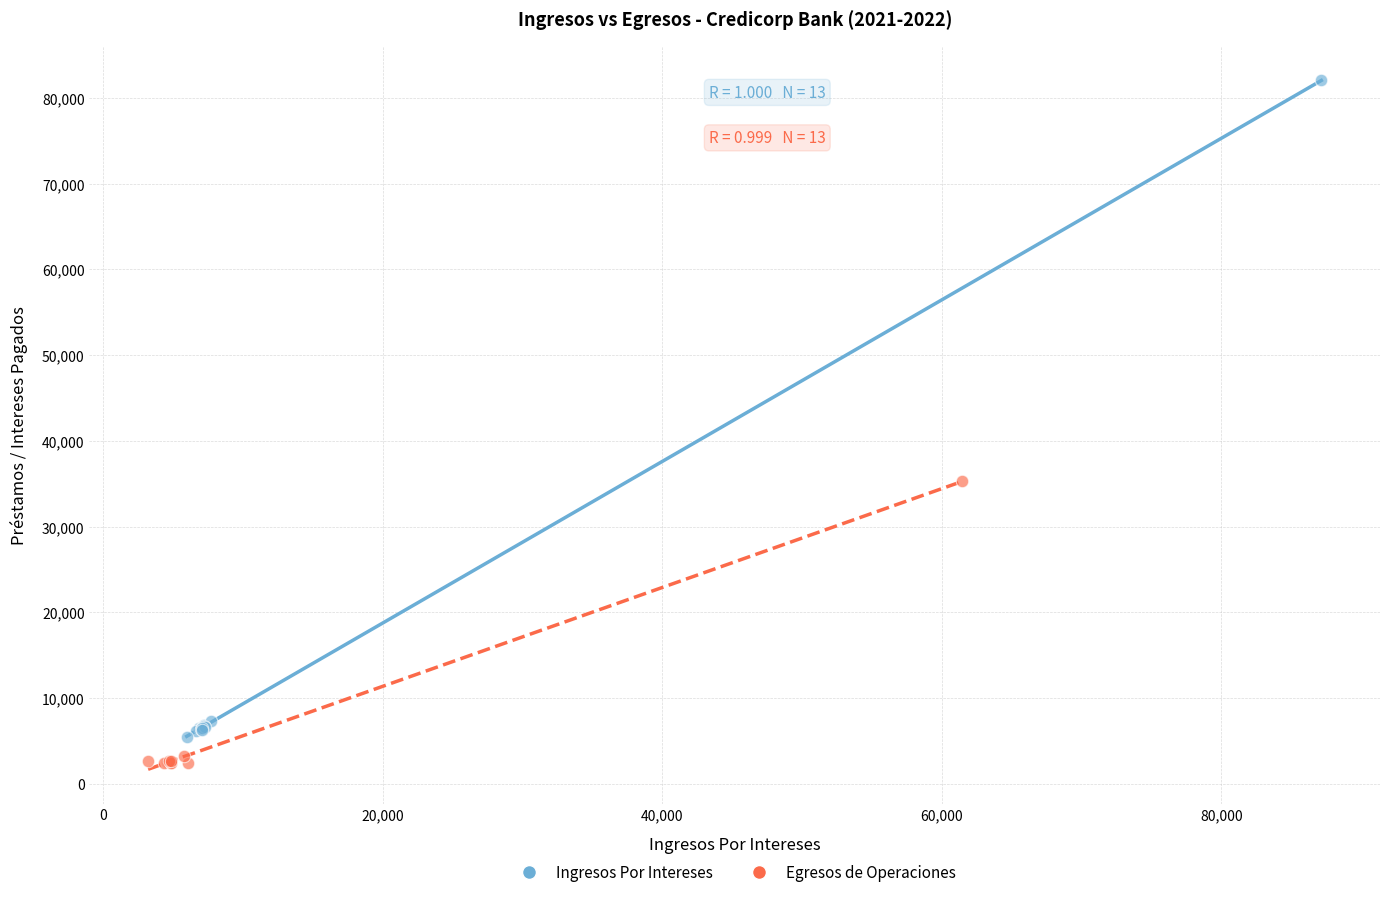

Which series contains the highest Y value?

Ingresos Por Intereses